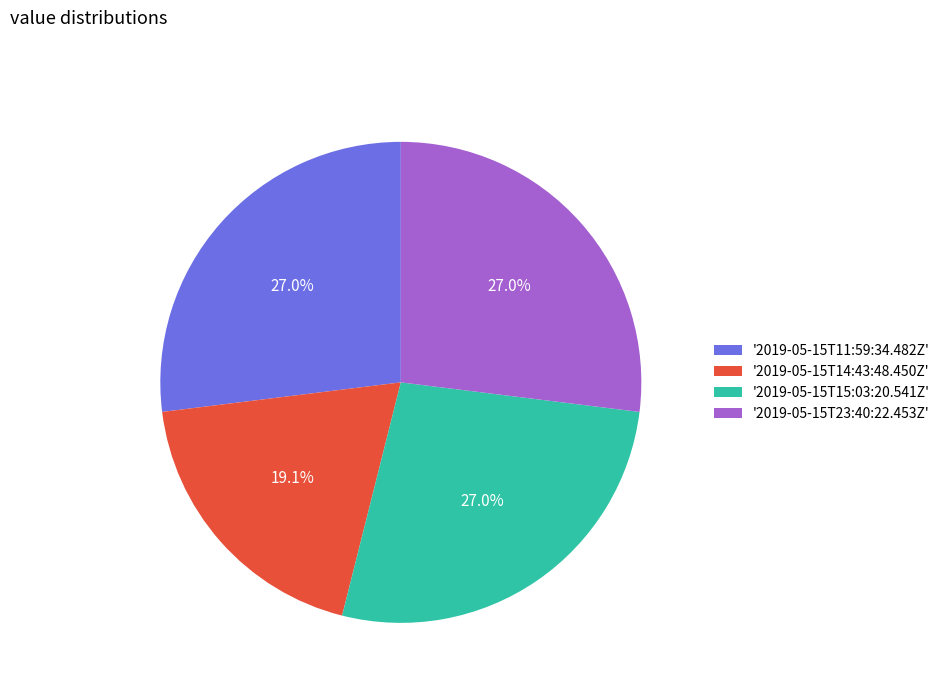

Is there a majority slice in this chart?

No